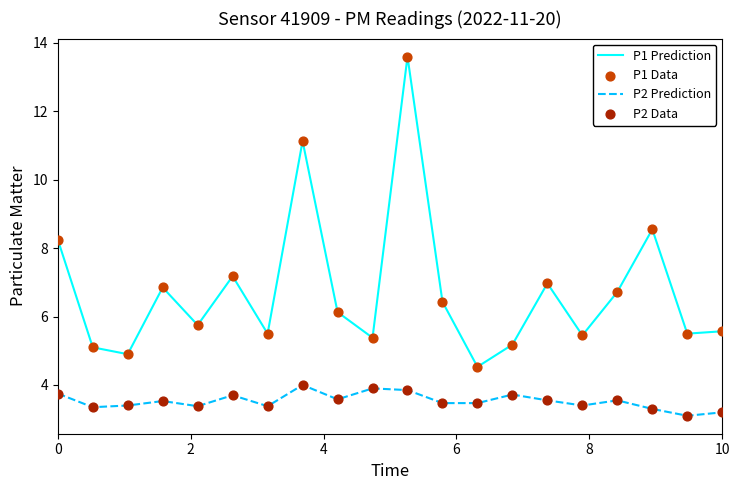

What is the difference between the maximum and minimum values in the P1 Prediction series?

9.1